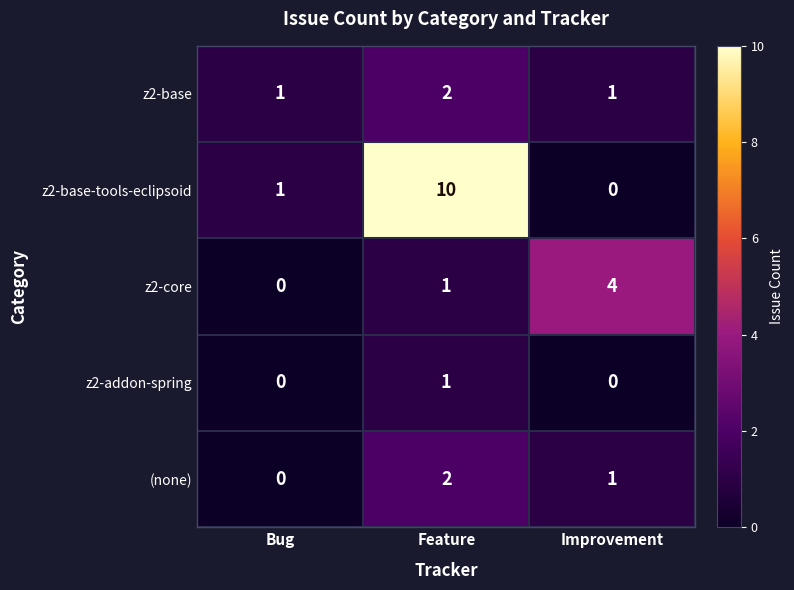

Which category has the lowest value in the z2-core series?

Bug